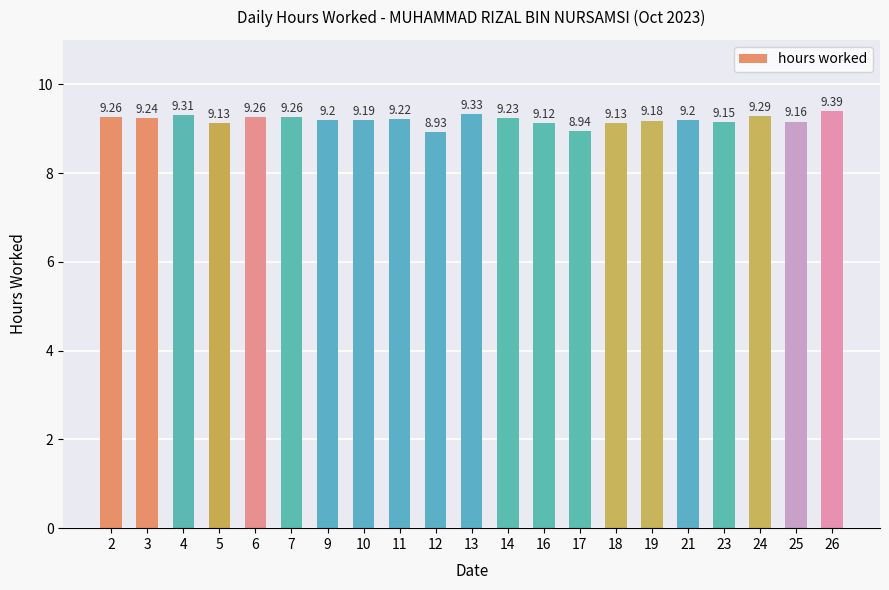

What is the difference between the second highest and minimum values?

0.4